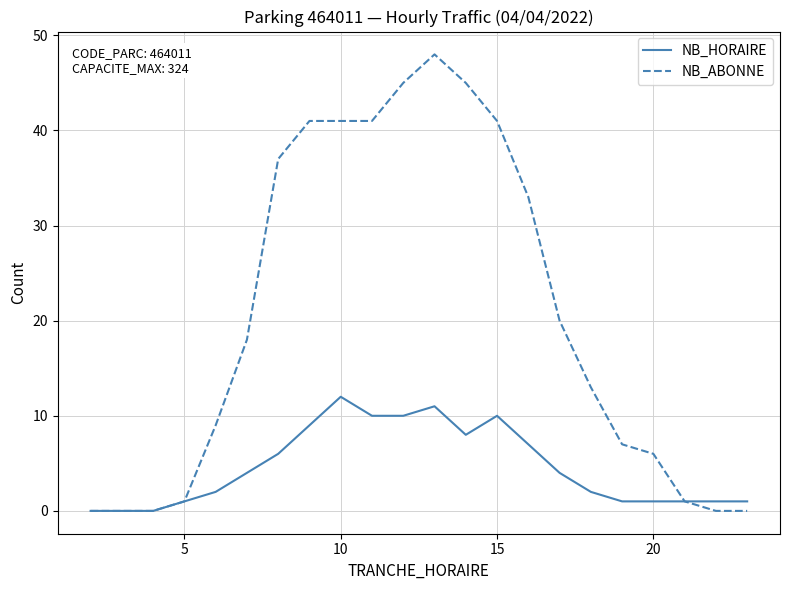

List the series in order of their peak value, lowest first.

NB_HORAIRE, NB_ABONNE